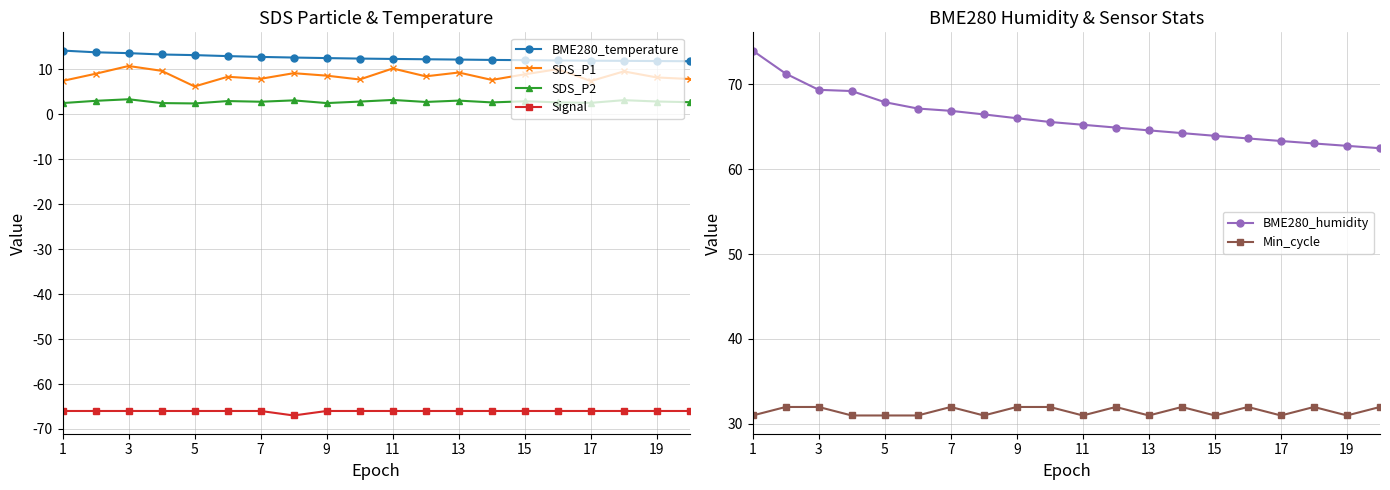

What are all the series names shown in the legend?

BME280_temperature, SDS_P1, SDS_P2, Signal, BME280_humidity, Min_cycle